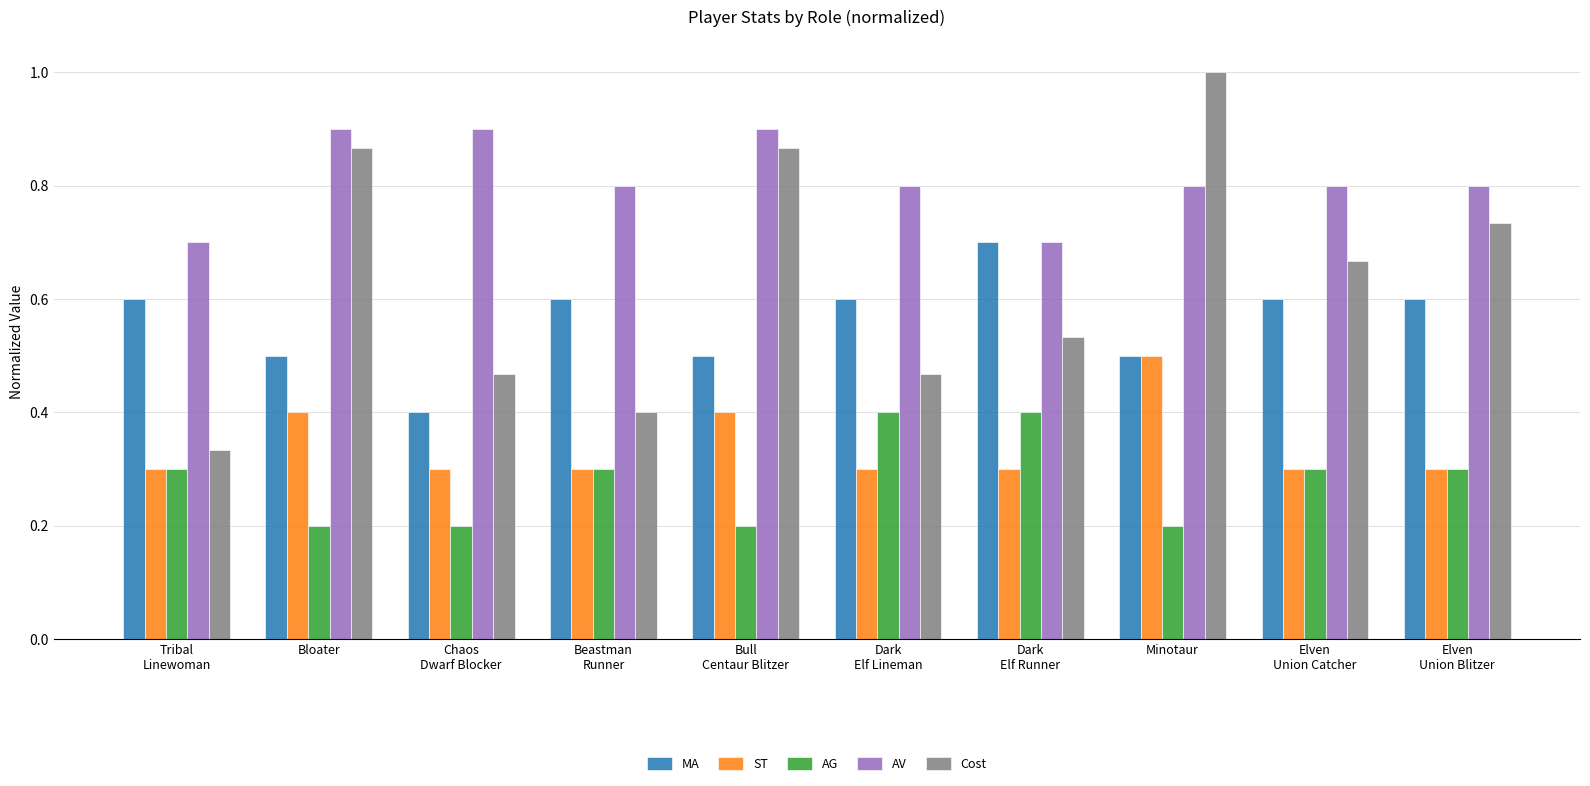

What is the label of the 2nd bar from the right?

Elven
Union Catcher